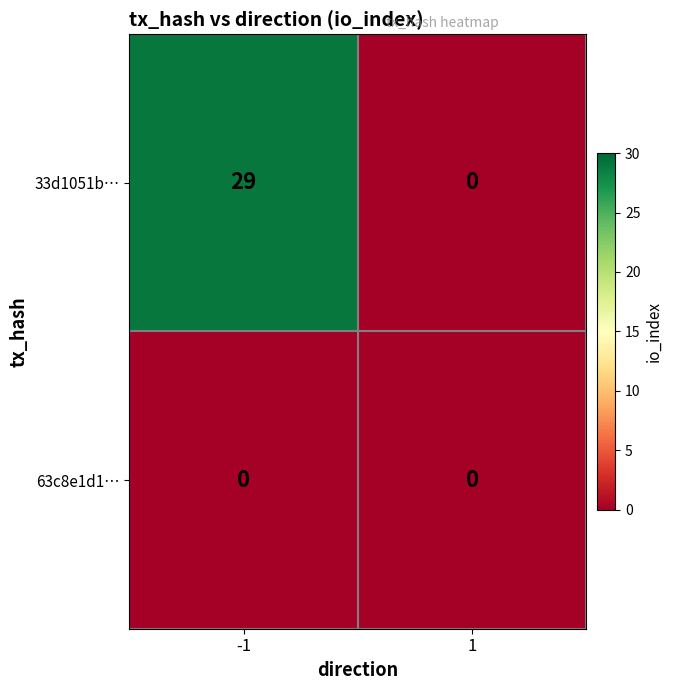

What is the spread (max minus min) of values at -1?

29